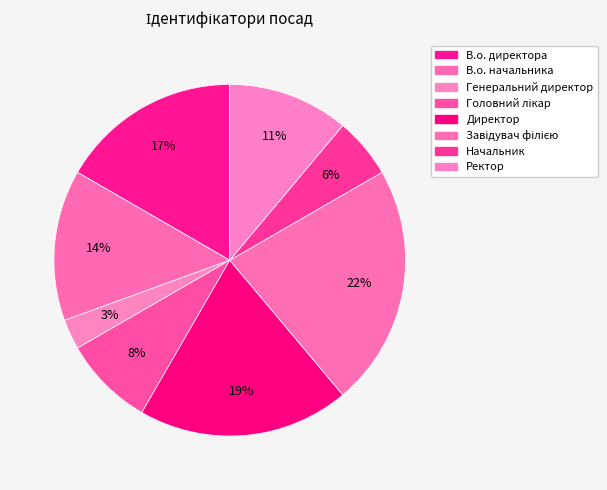

Is there any slice that represents more than half of the pie?

No